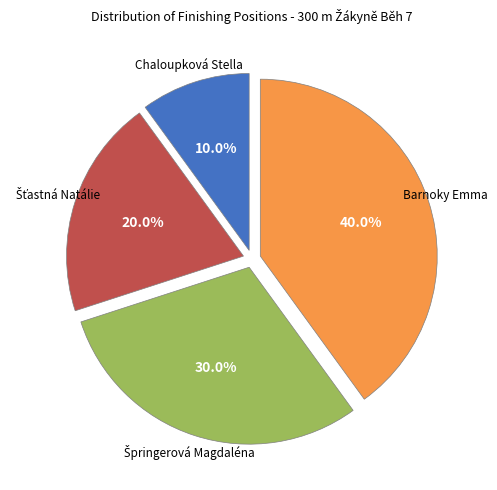

Which category has the biggest portion of the pie?

Barnoky Emma